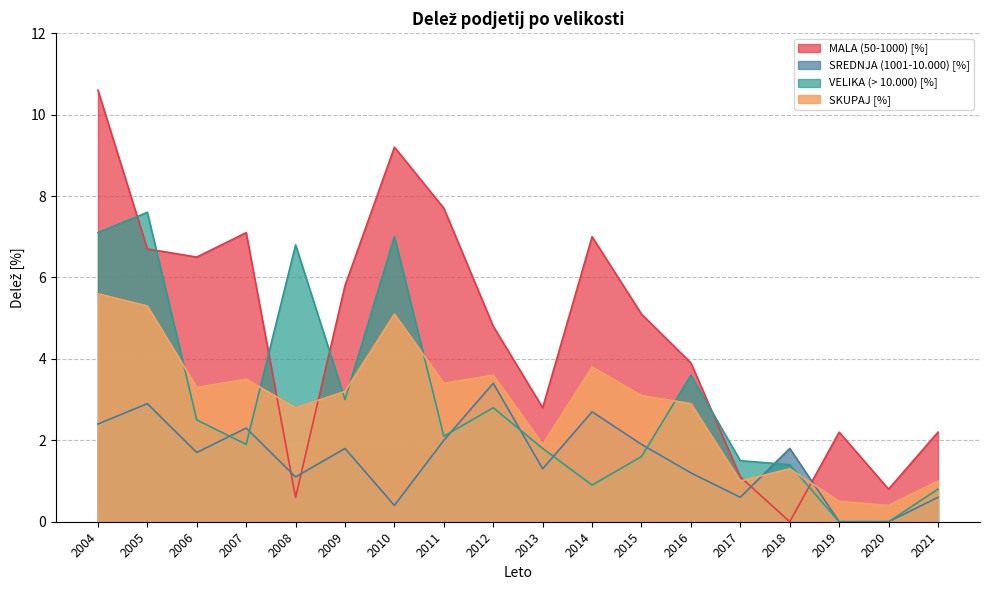

What are all the series names shown in the legend?

MALA (50-1000) [%], SREDNJA (1001-10.000) [%], VELIKA (> 10.000) [%], SKUPAJ [%]